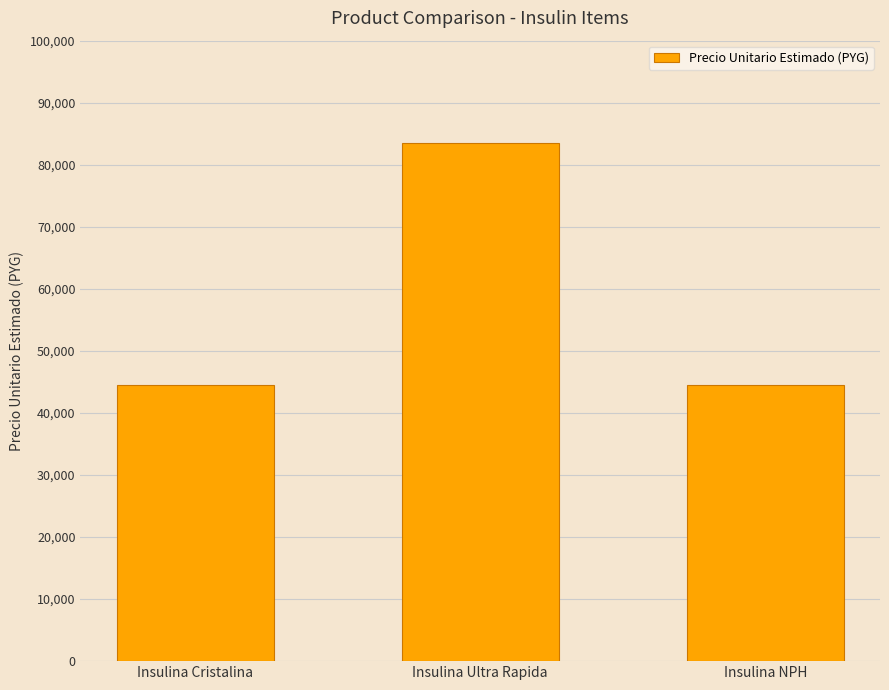

What is the change in value from Insulina Ultra Rapida to Insulina NPH?

-39000